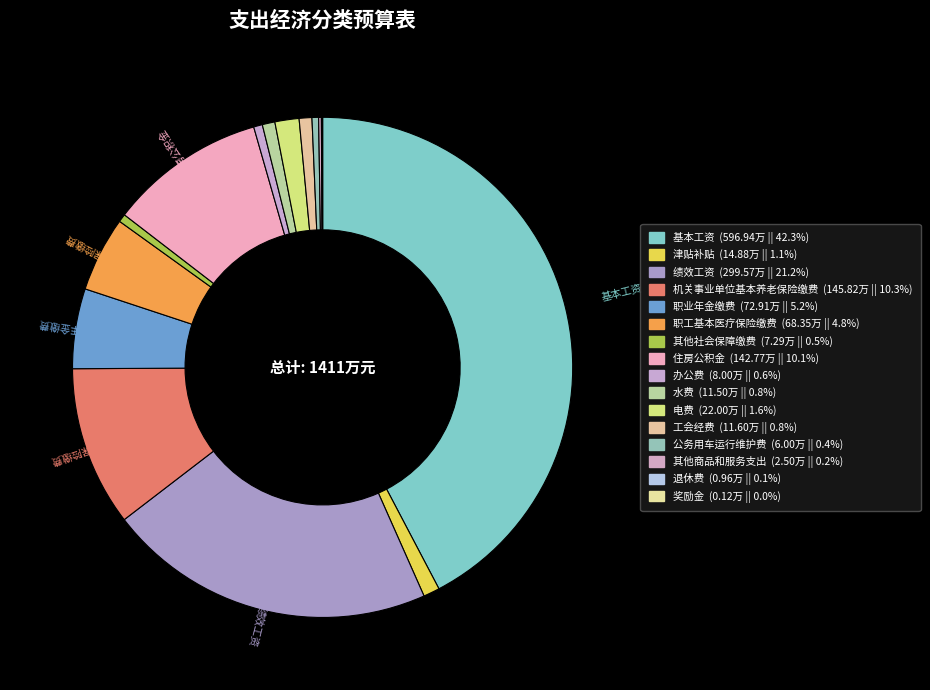

Count the number of slices in the pie.

16